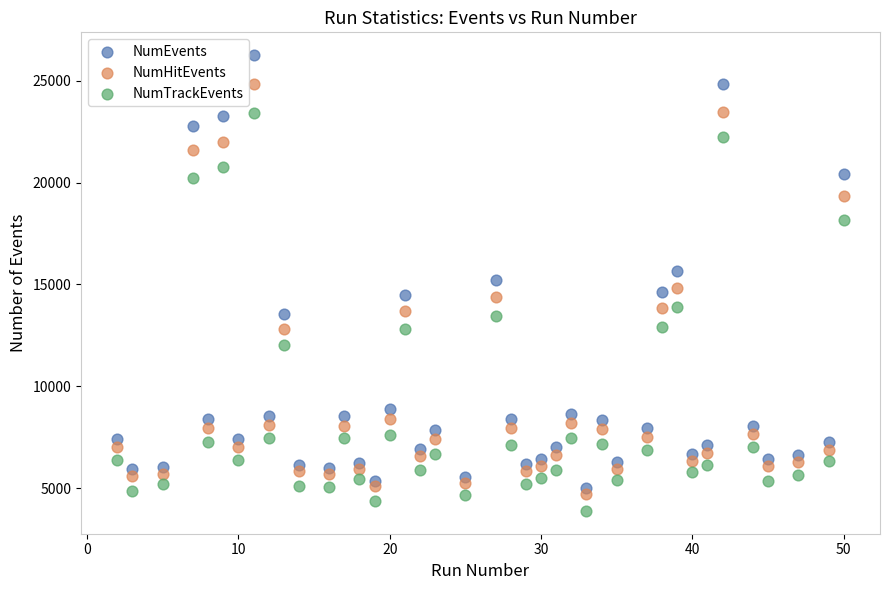

Across all data points, what is the range of X values (max minus min)?

48